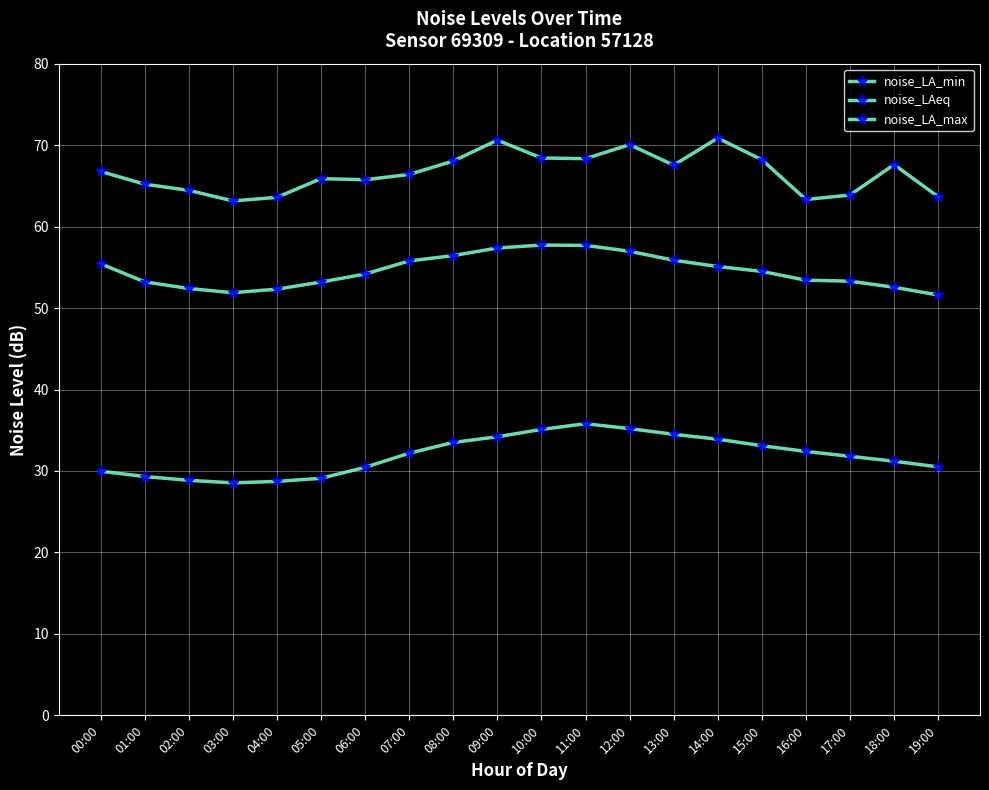

How many data points does each series have?

20